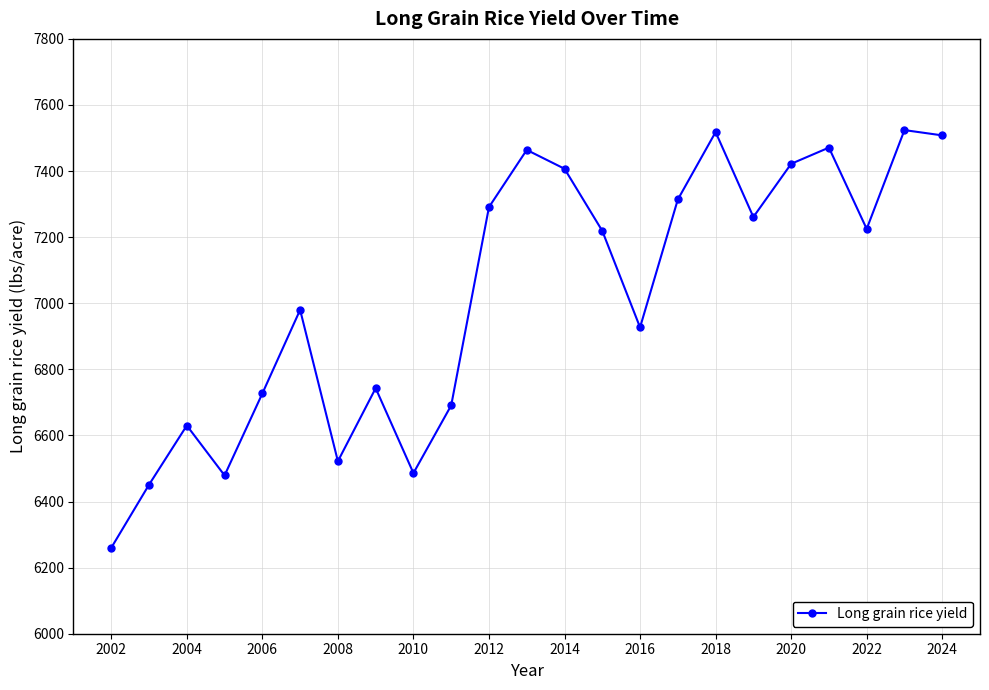

How many data points does each series have?

23